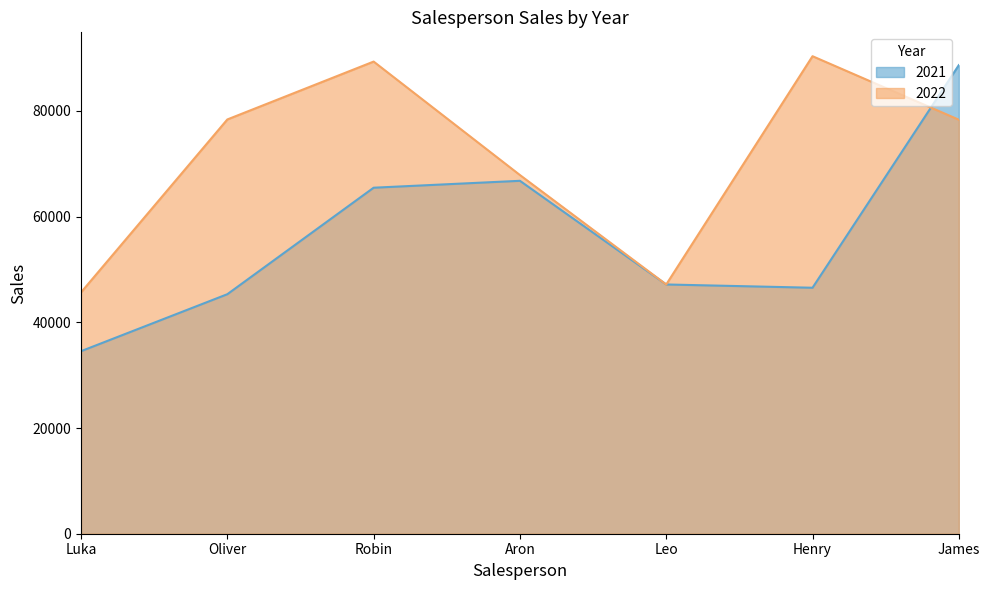

What is the difference between the maximum and second lowest values in the 2021 series?

43349